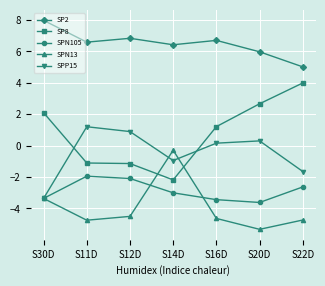

What is the difference between the SPN13 values at S11D and S30D?

1.4